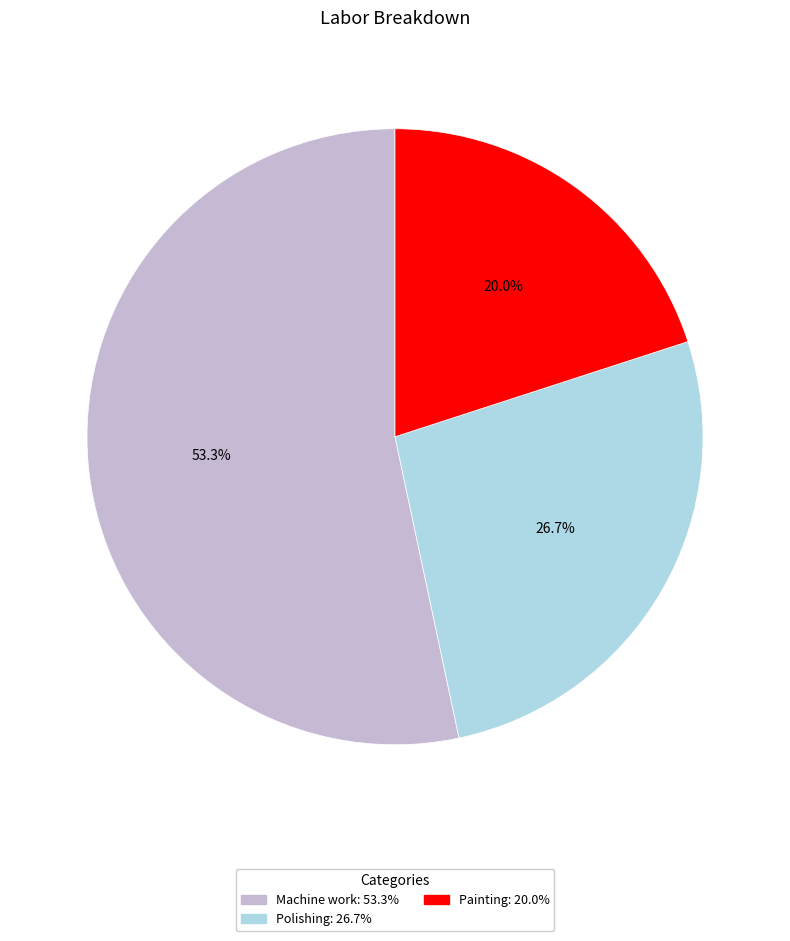

Approximately how many times larger is the value at Machine work compared to Polishing?

2.0